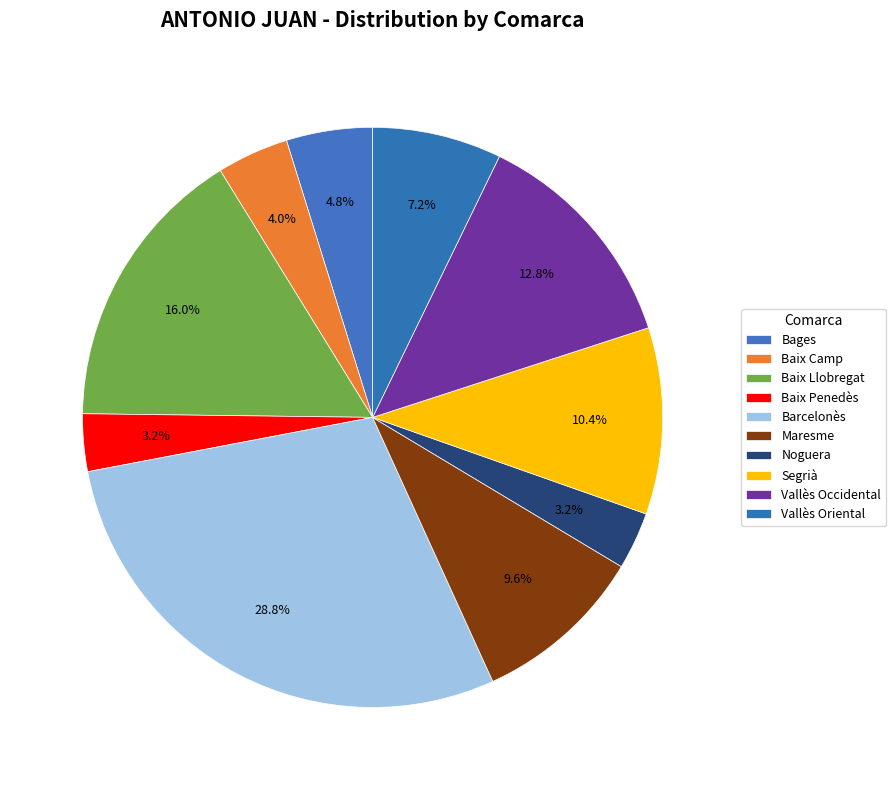

Which slice is the smallest?

Baix Penedès